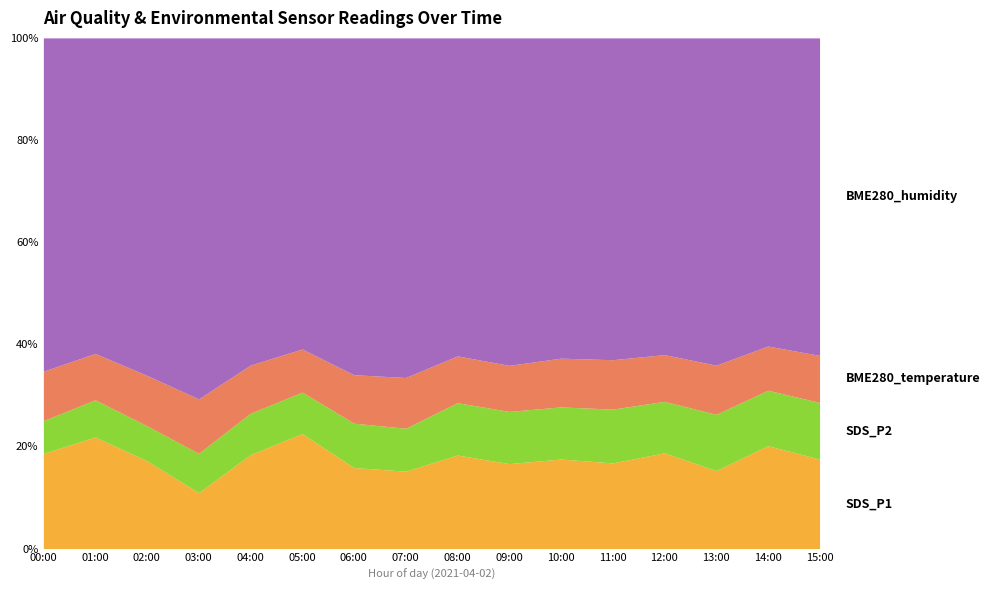

What is the difference between the maximum and minimum values in the SDS_P2 series?

5.1